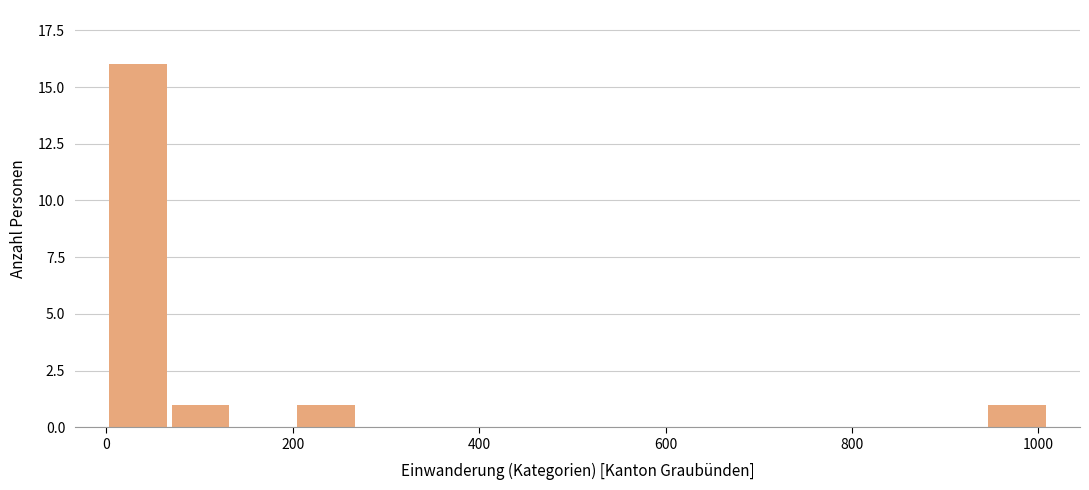

Around what value on the x-axis is the tallest bar? Give the approximate position of its centre, as read against the axis.

40